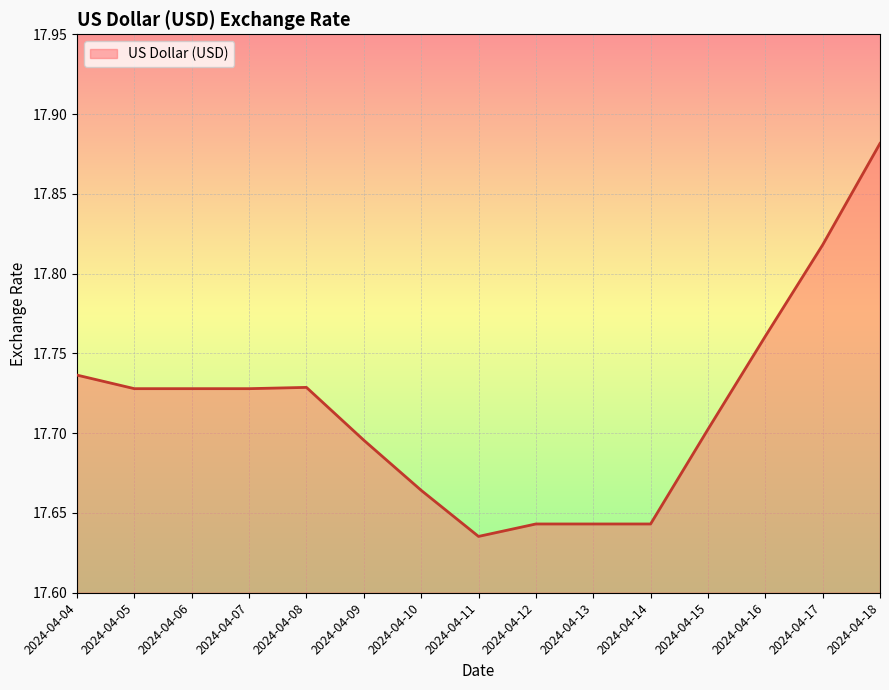

What is the change in value from 2024-04-13 to 2024-04-17?

+0.2